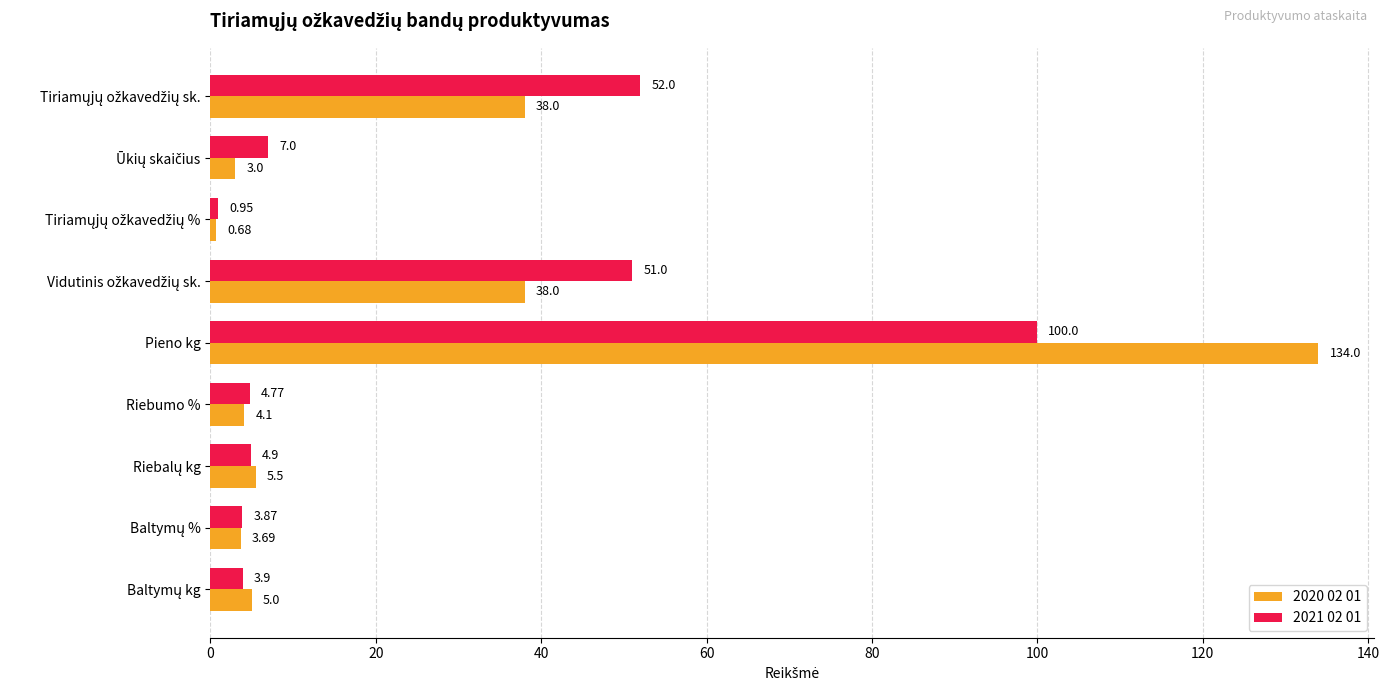

What is the sum of all 2021 02 01 values?

228.4